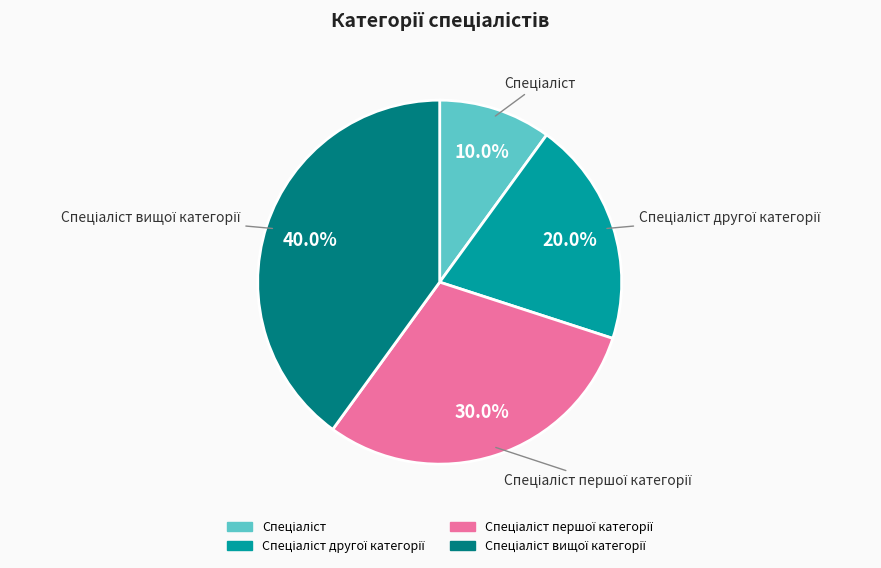

Is there any slice that represents more than half of the pie?

No